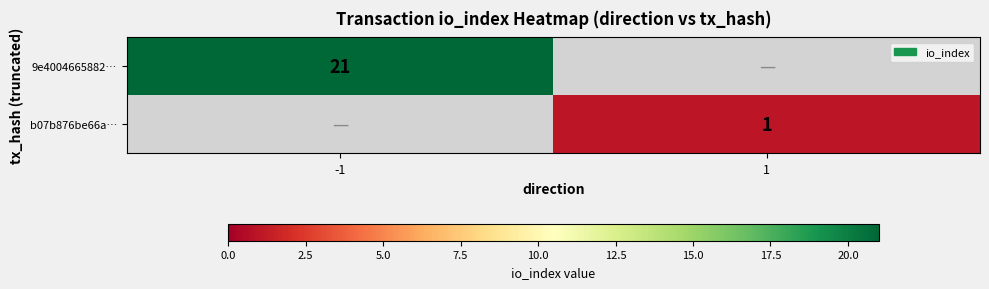

At -1, list the series in order from smallest to largest.

b07b876be66a…, 9e4004665882…